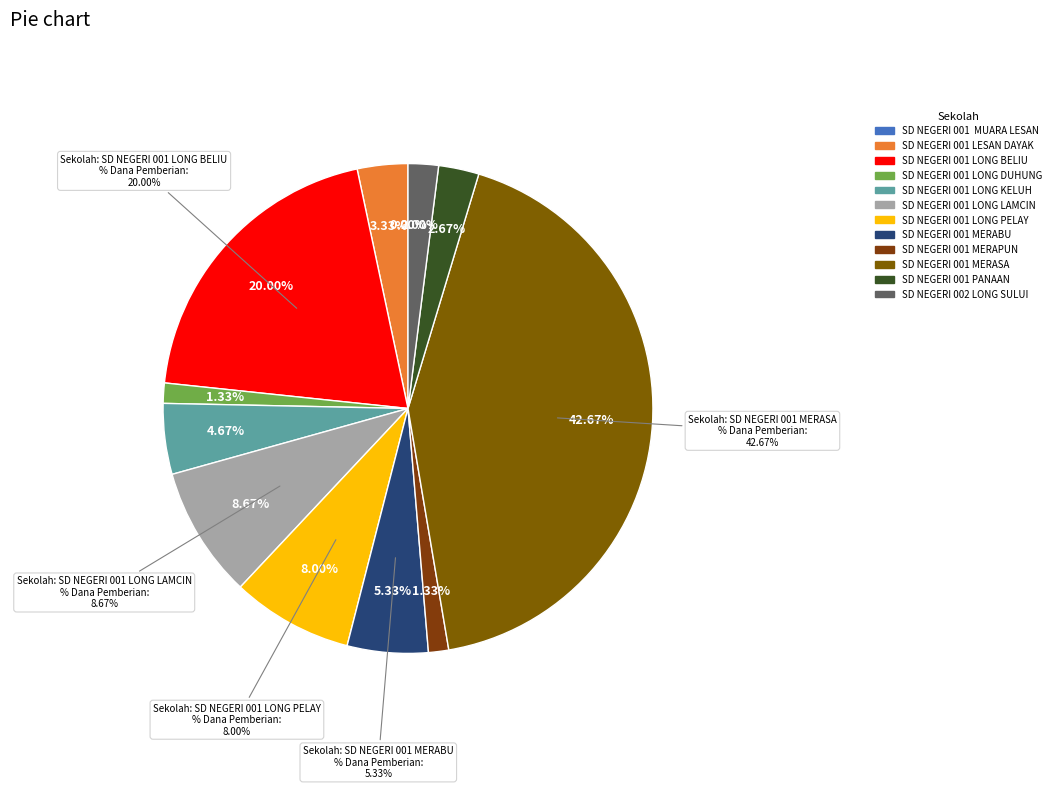

To the nearest percent, what is the difference between the largest and smallest slice percentages?

43%